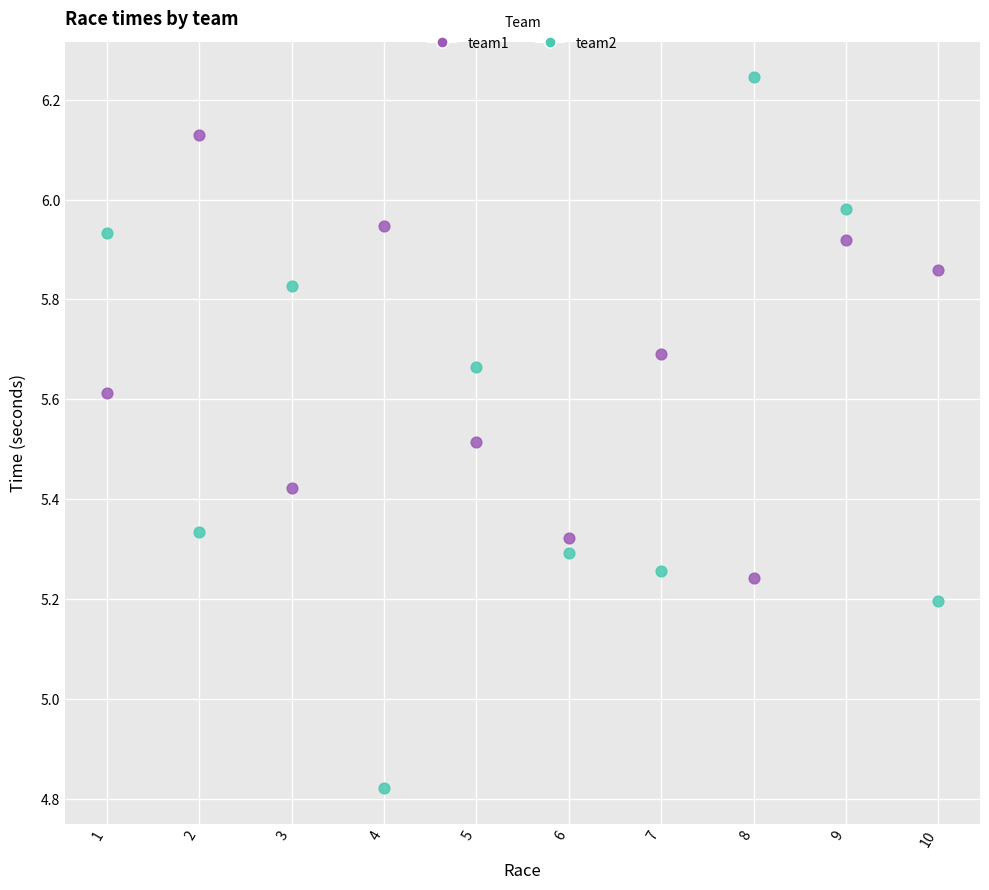

Across all data points, what is the range of Y values (max minus min)?

1.4